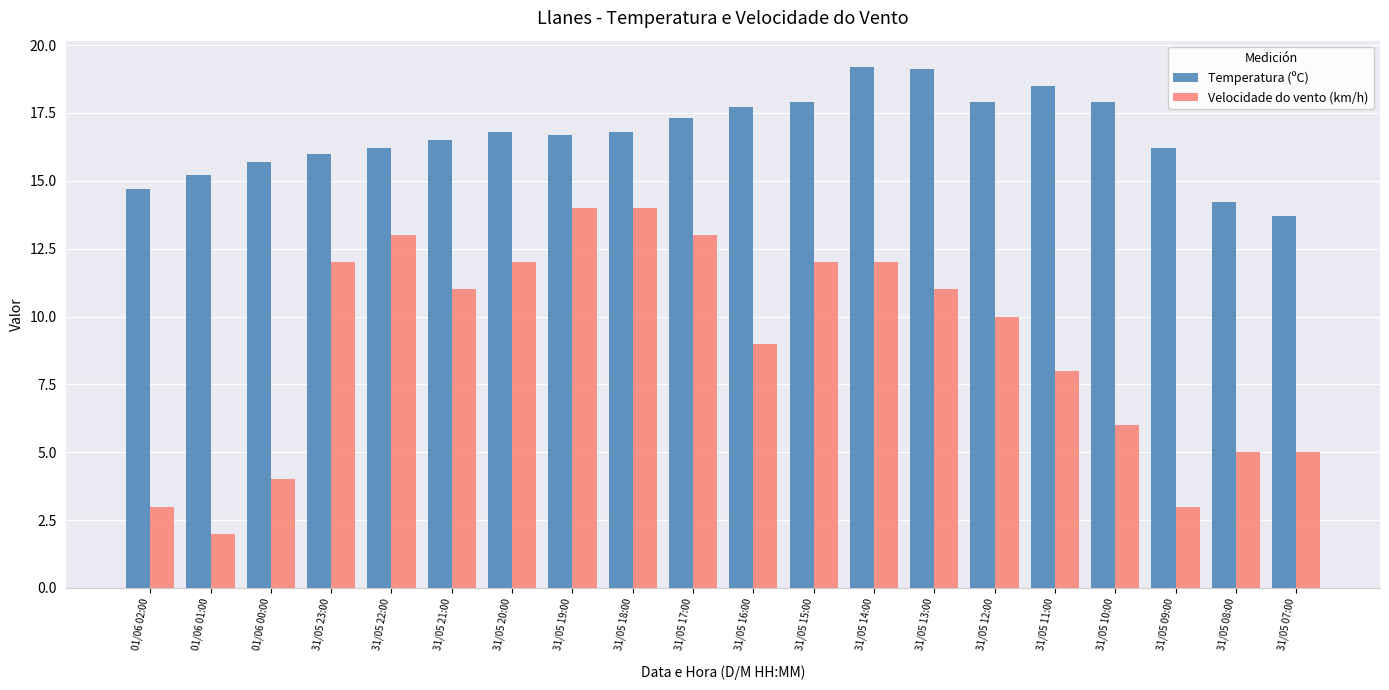

What is the difference between the highest and lowest values at 31/05 10:00?

11.9